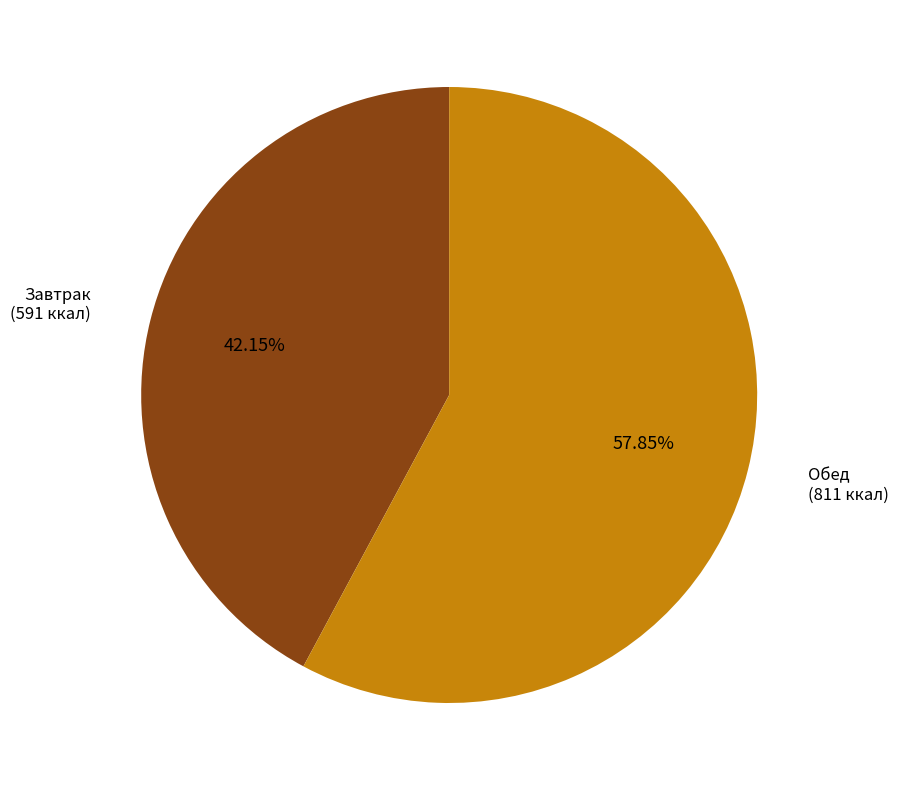

Which slice is the smallest?

Завтрак